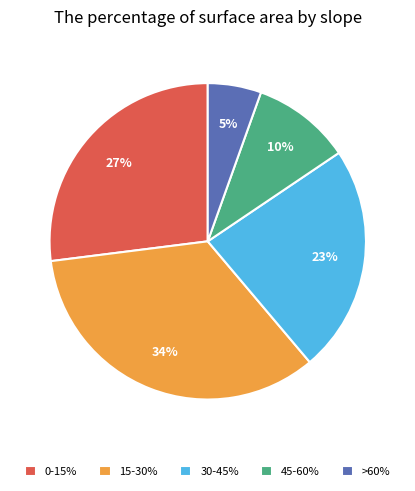

Rank the categories by value from lowest to highest.

>60%, 45-60%, 30-45%, 0-15%, 15-30%